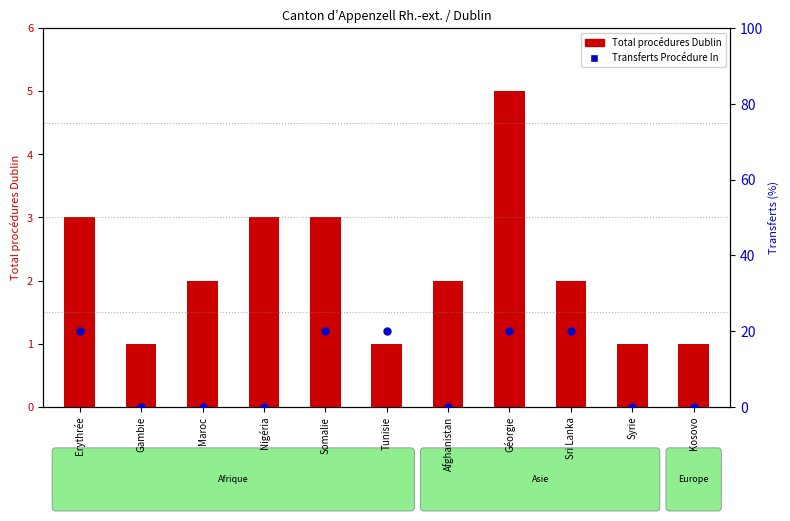

Which series reaches the minimum Y coordinate?

Transferts Procédure In